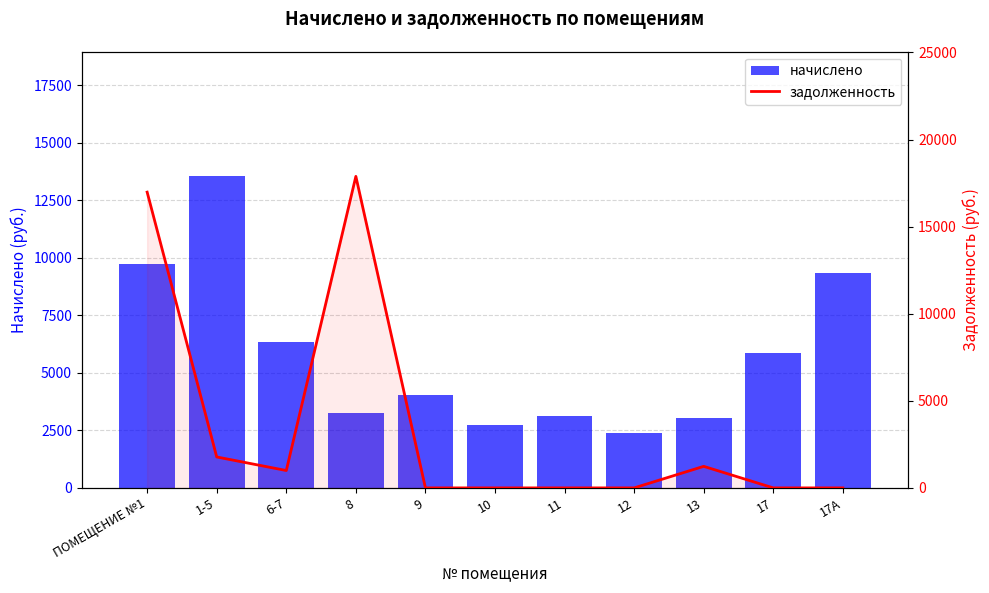

How many categories are shown in the chart?

11